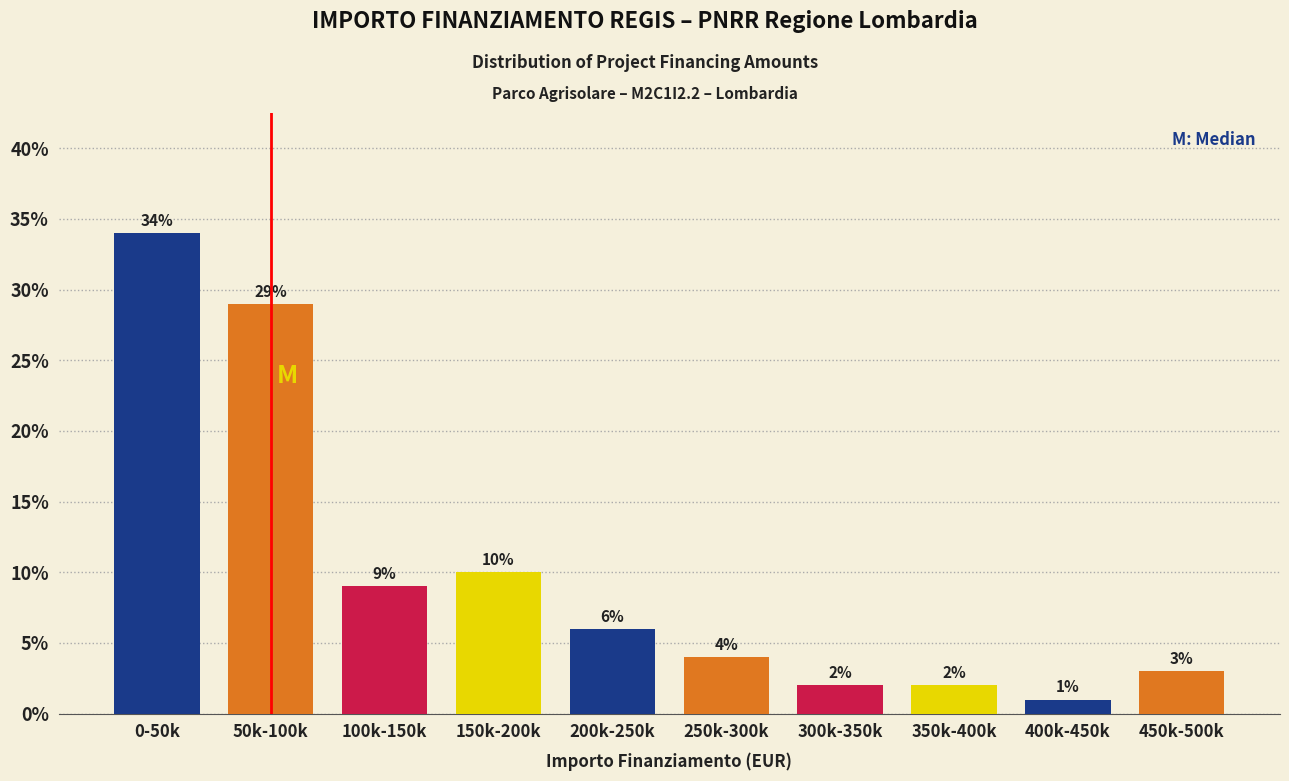

Reading left to right, list all the values displayed in this chart.

0-50k=34.0	50k-100k=29.0	100k-150k=9.0	150k-200k=10.0	200k-250k=6.0	250k-300k=4.0	300k-350k=2.0	350k-400k=2.0	400k-450k=1.0	450k-500k=3.0